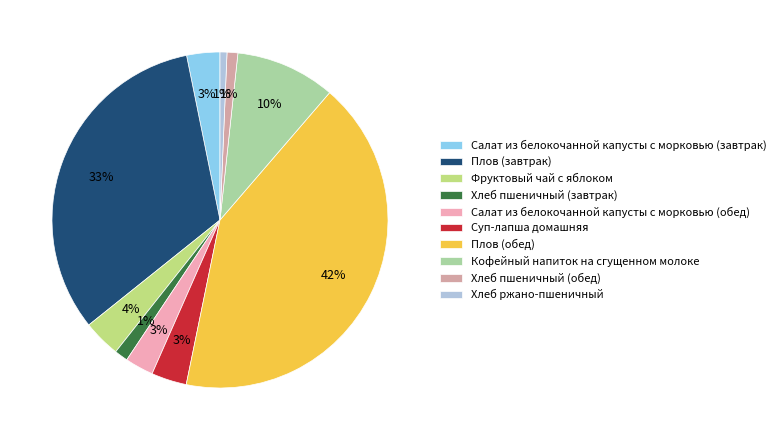

How many slices are in this pie chart?

10